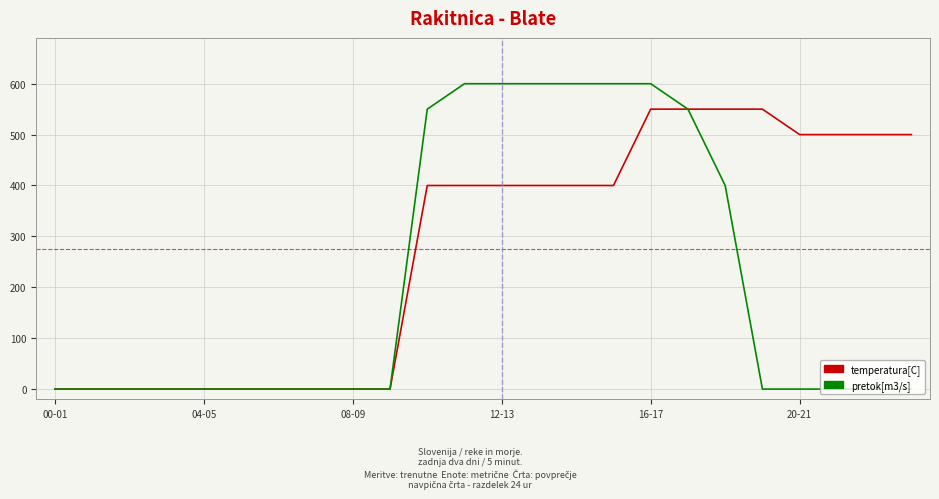

Which series has the largest total across all categories?

temperatura[C]